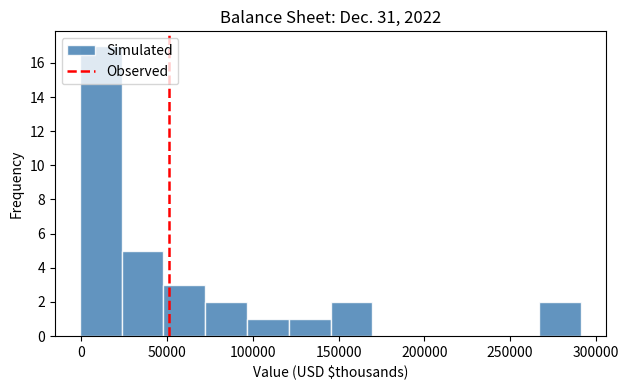

How tall is the bar that spans 25000 to 50000 on the x-axis? Neither the bar edges nor the heights are printed on the chart, so give them approximately, as read against the axes.

5